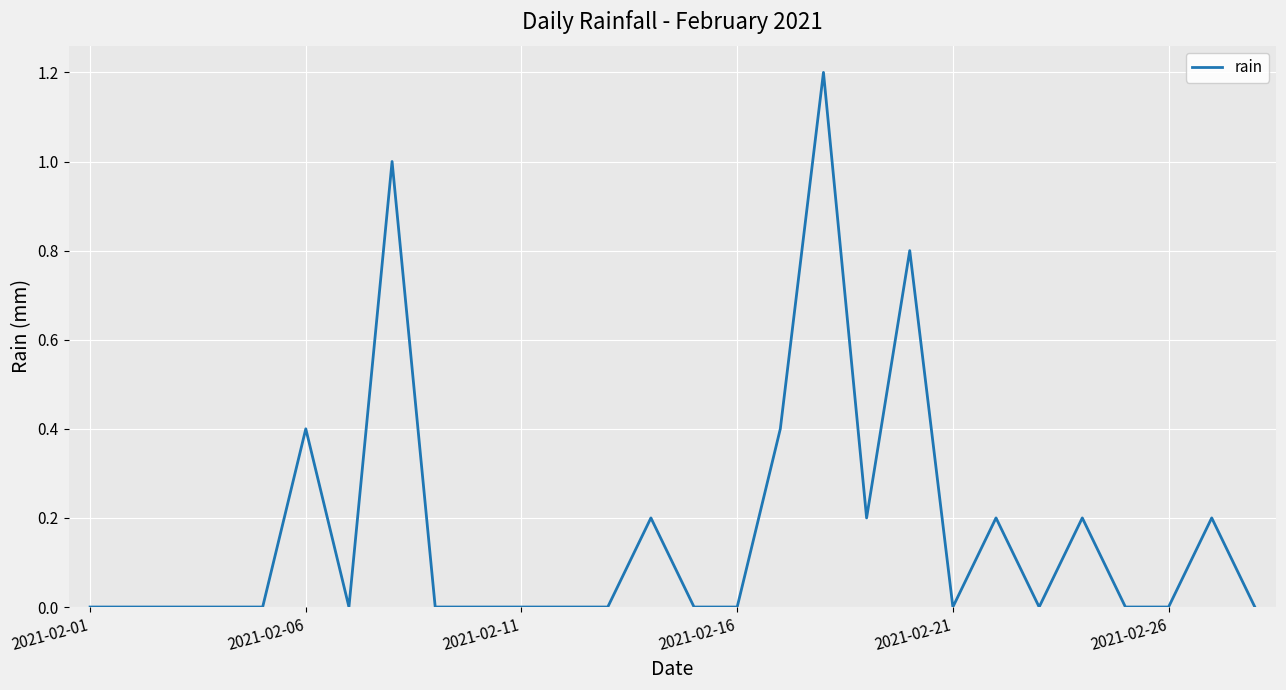

What is the difference between the maximum and minimum values?

1.2